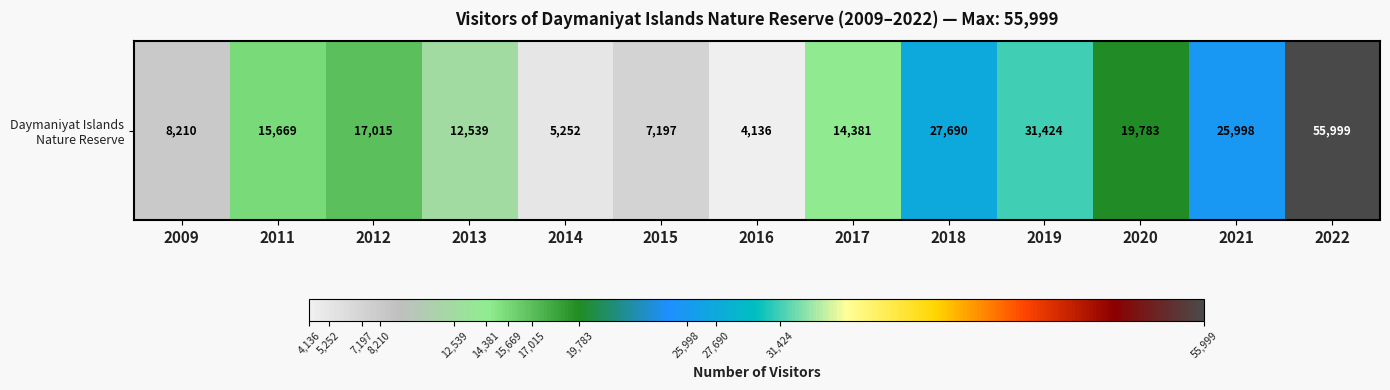

What is the ratio of the value at 2011 to the value at 2009?

1.9